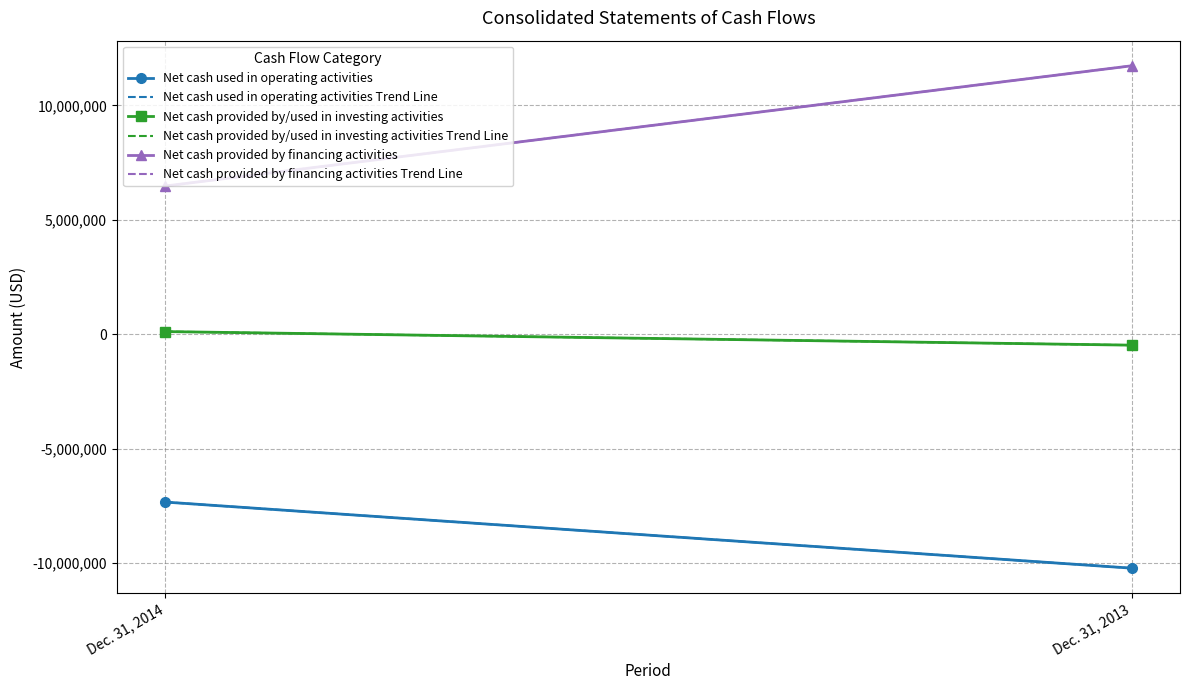

True or false: Net cash provided by/used in investing activities Trend Line has a value of 115647.0 at Dec. 31, 2014.

True